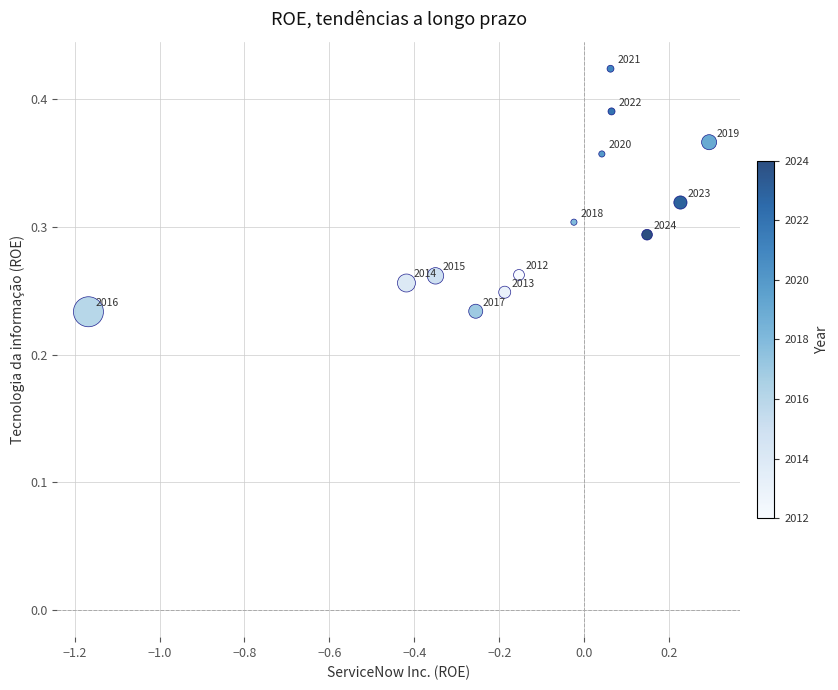

What is the range of X values (max minus min)?

1.5